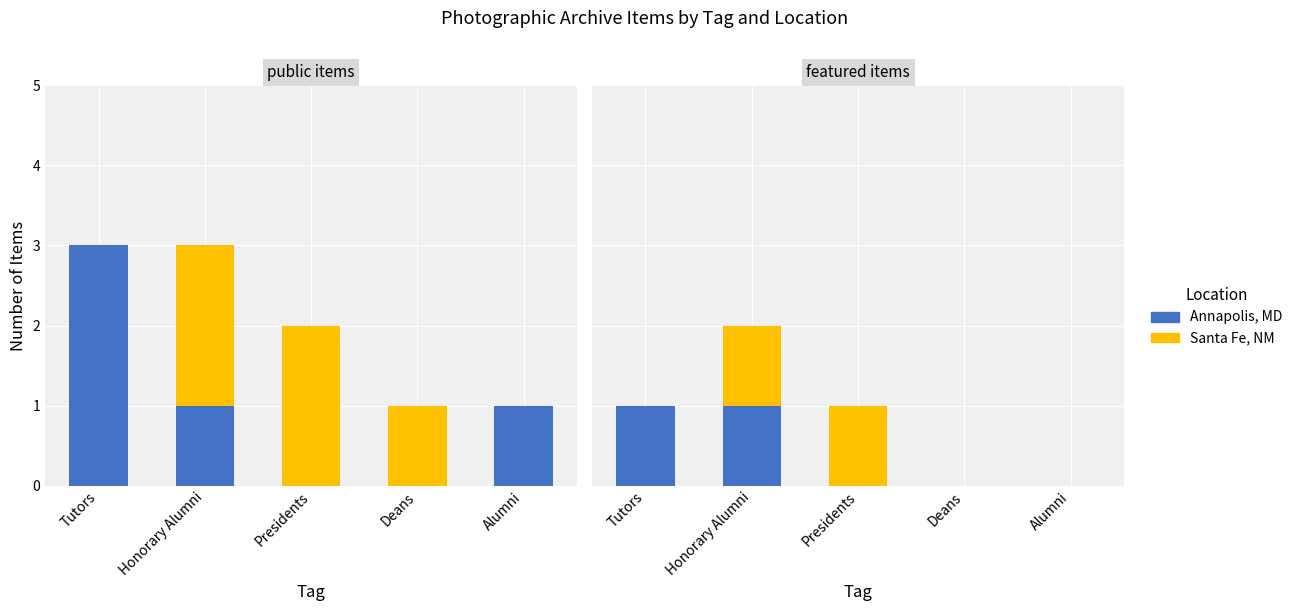

How many bars are there in total?

10